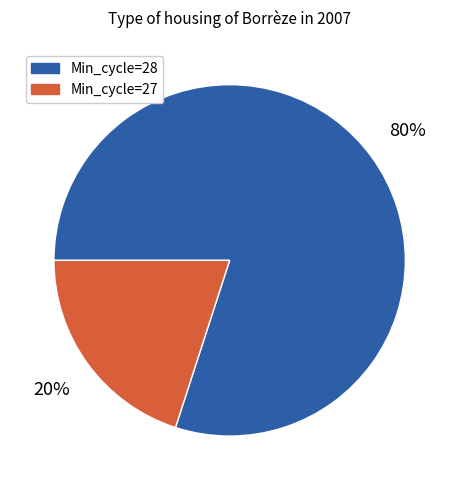

Is it true that Min_cycle=28 is 95% of the pie?

False